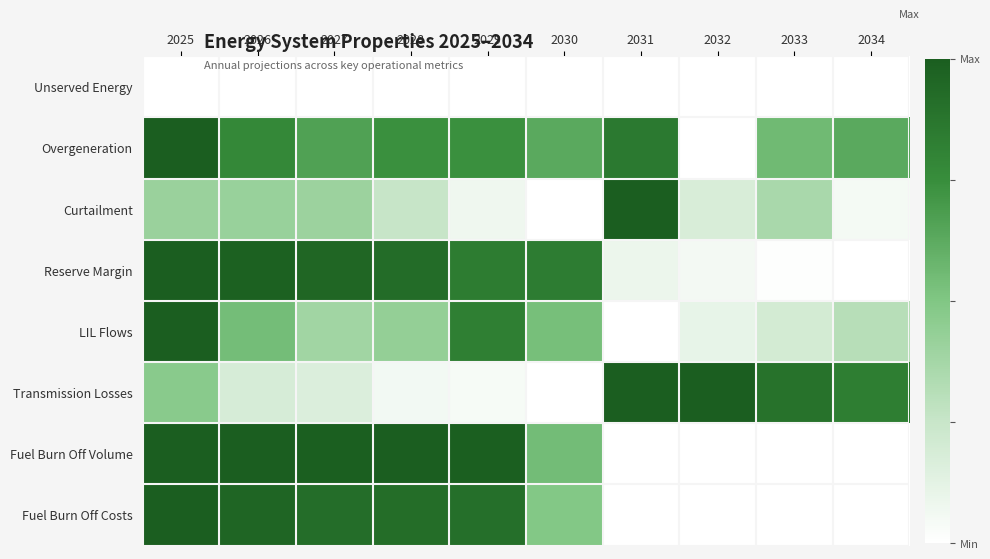

Which category has the lowest value across all series?

2025